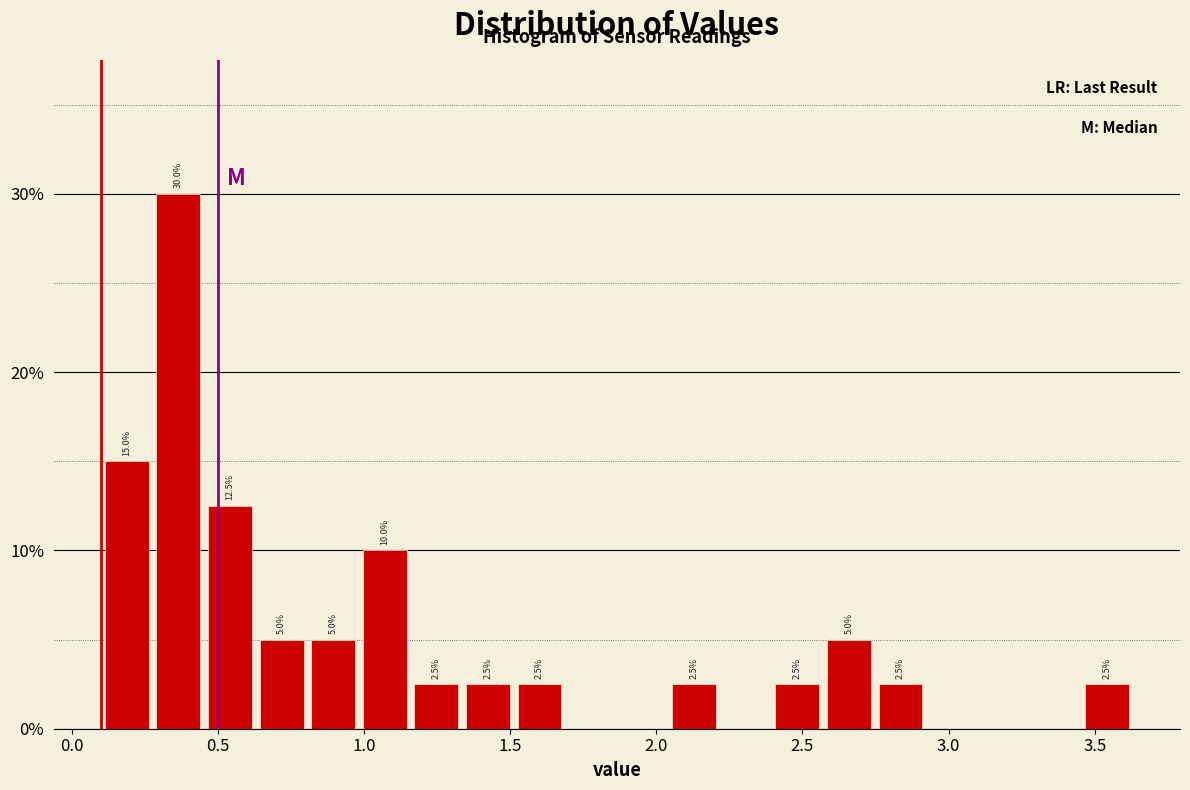

Around what value on the x-axis is the tallest bar? Give the approximate position of its centre, as read against the axis.

0.35